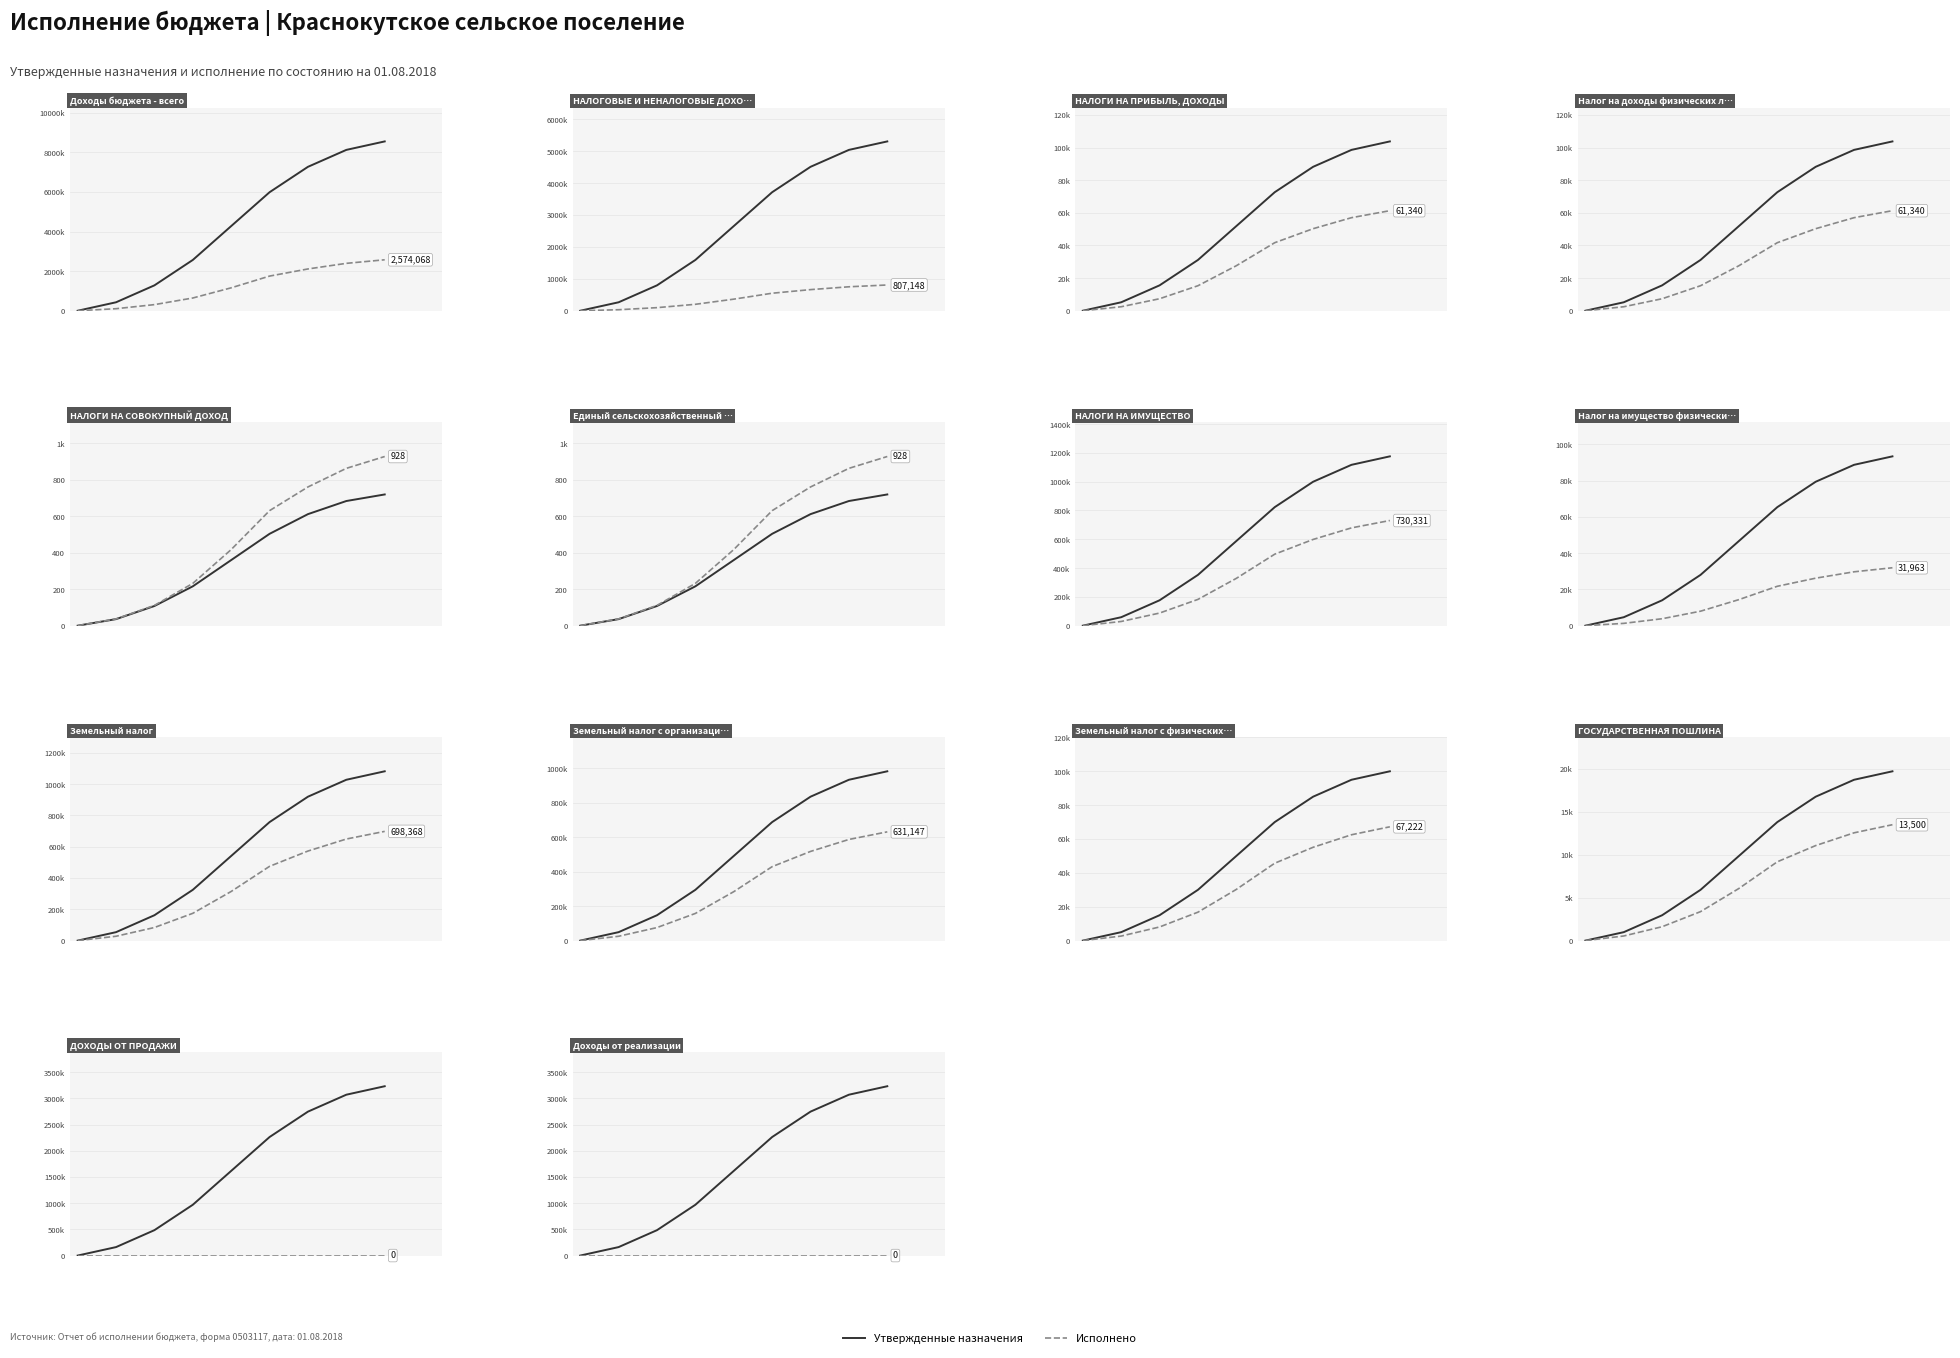

Rank the series by their average value, from highest to lowest.

Утвержденные назначения, Исполнено